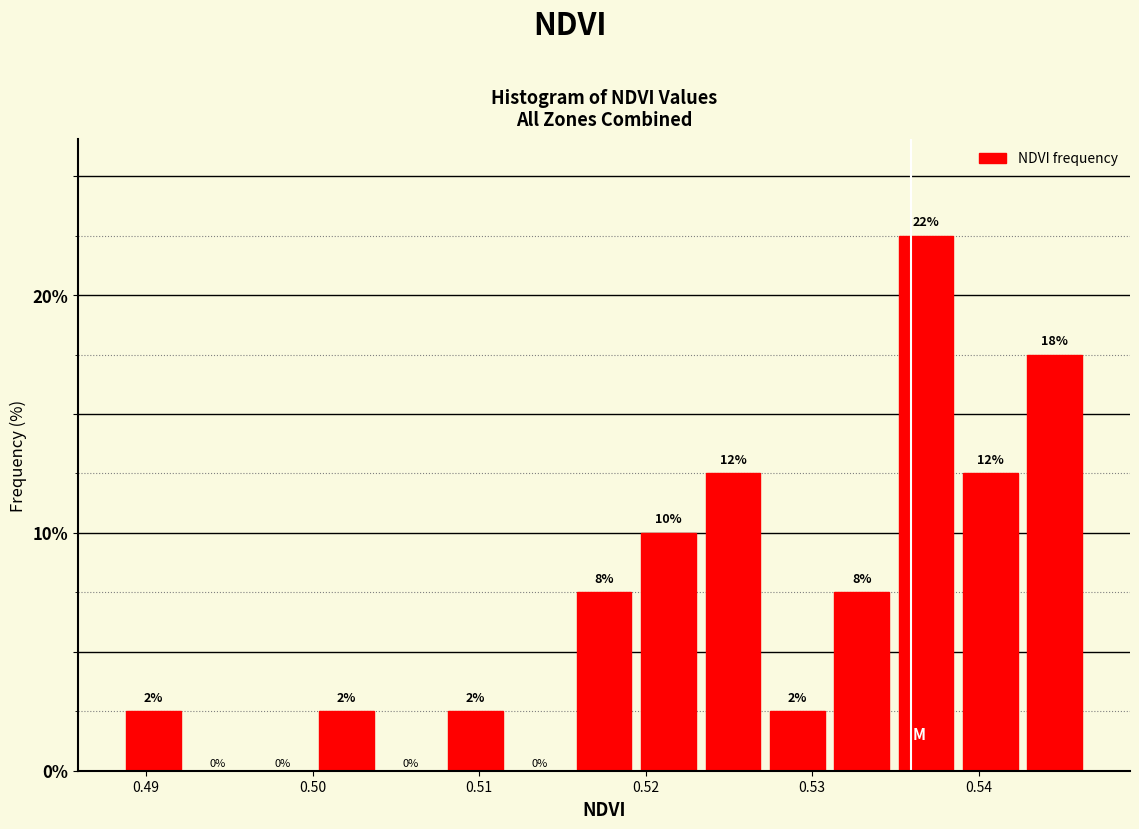

Read against the x-axis, roughly where is the centre of the tallest bar?

0.537